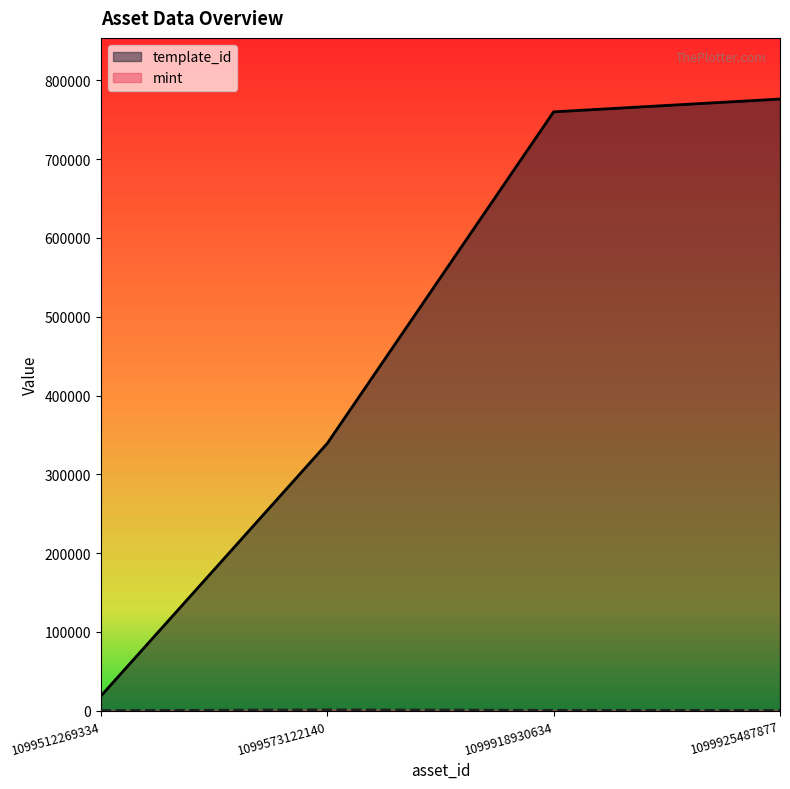

At which label does template_id first exceed 760016?

1099925487877